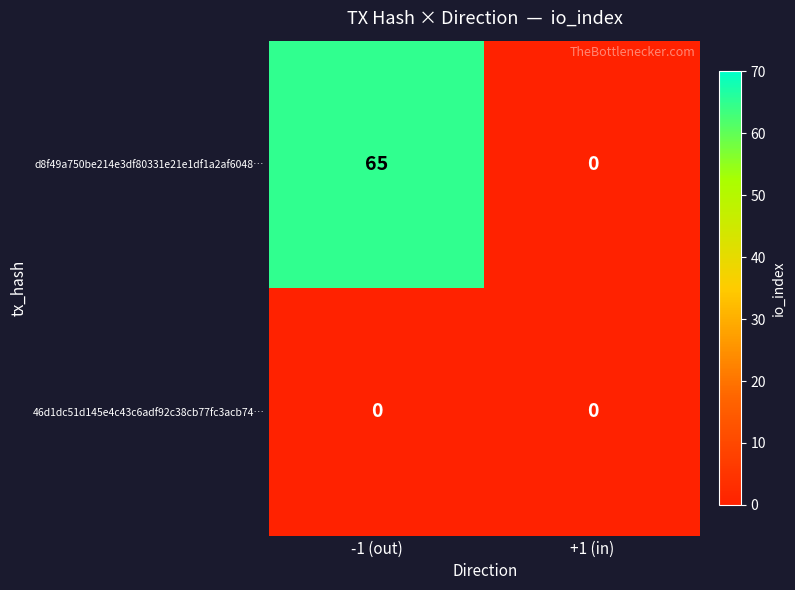

Which category has the highest value across all series?

-1 (out)